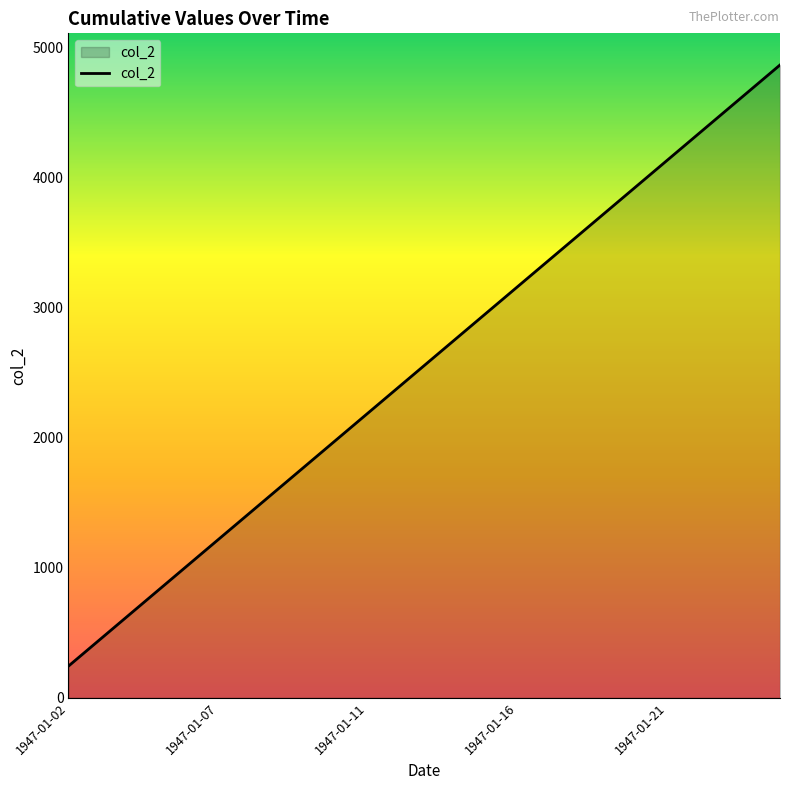

How many values exceed 2674?

10